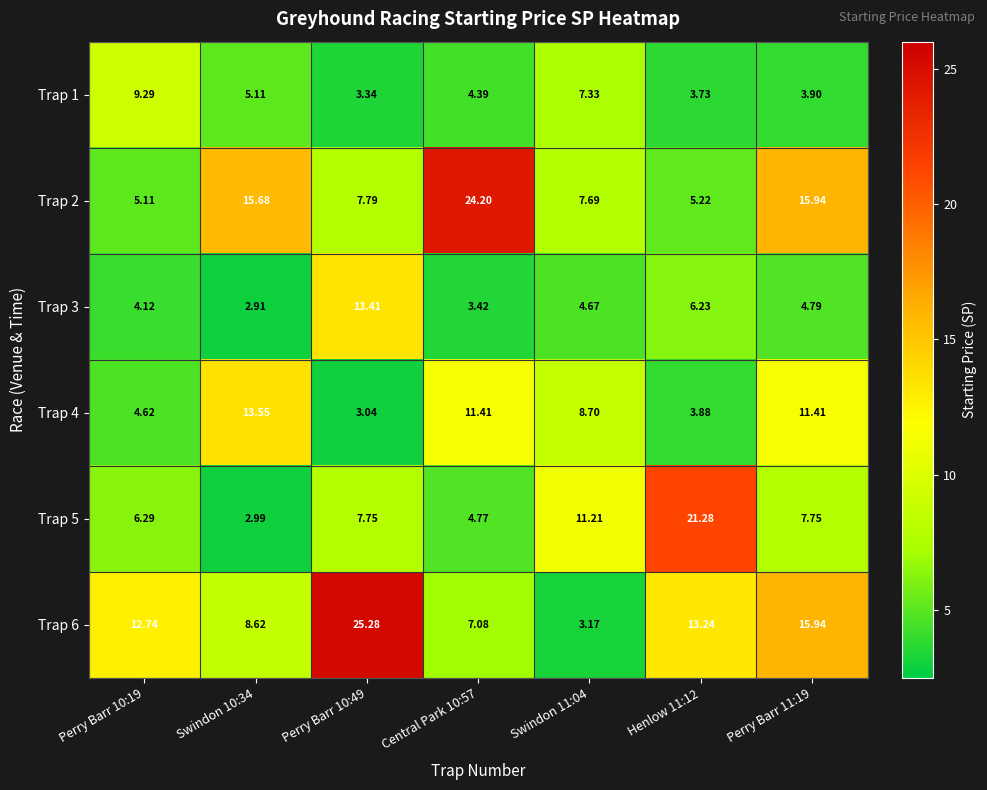

How many series are shown in this chart?

6